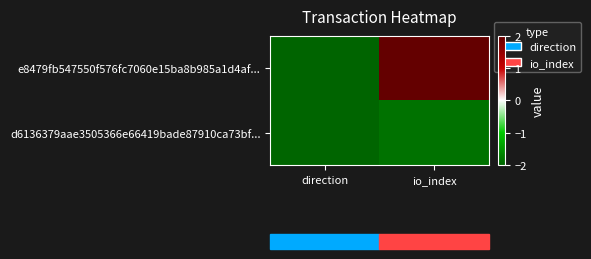

At how many categories does at least one series exceed 0?

1